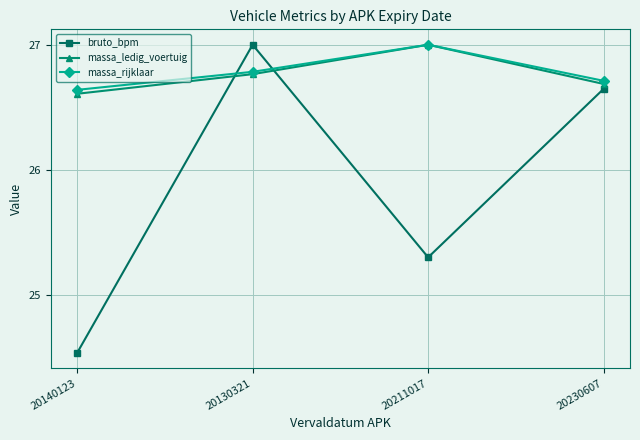

Which label corresponds to the smallest value in the chart?

20140123